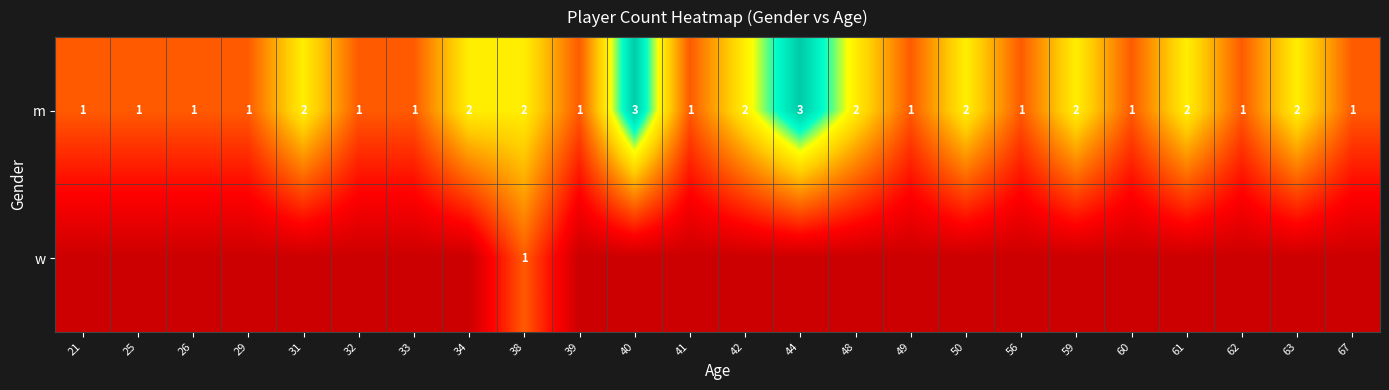

Is it true that m equals 2 at 25?

False